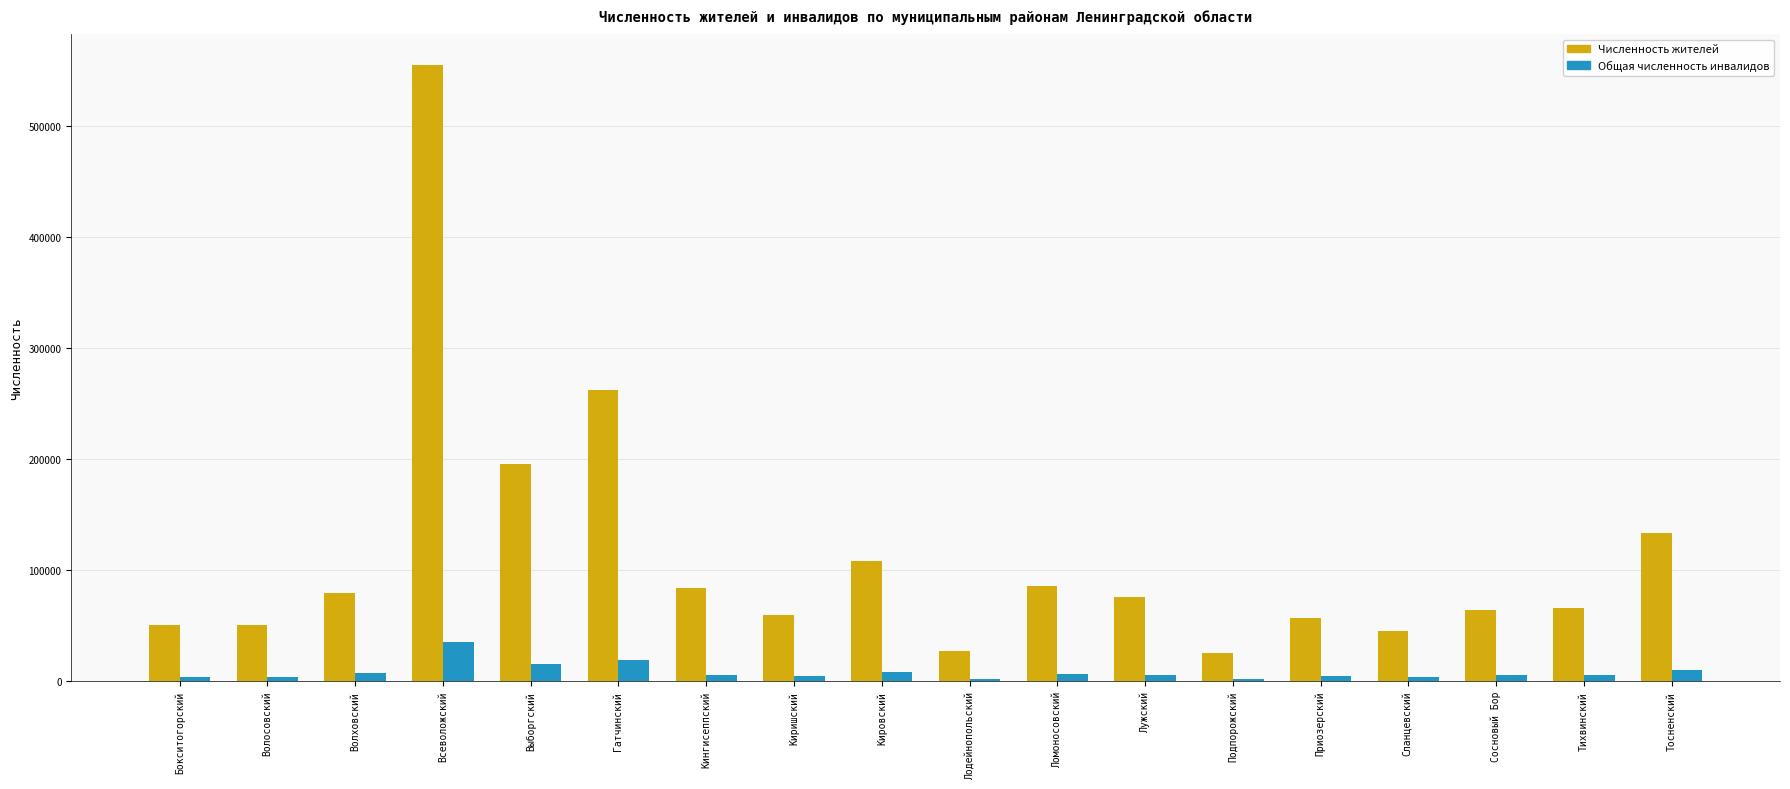

What is the minimum value for Общая численность инвалидов?

2207